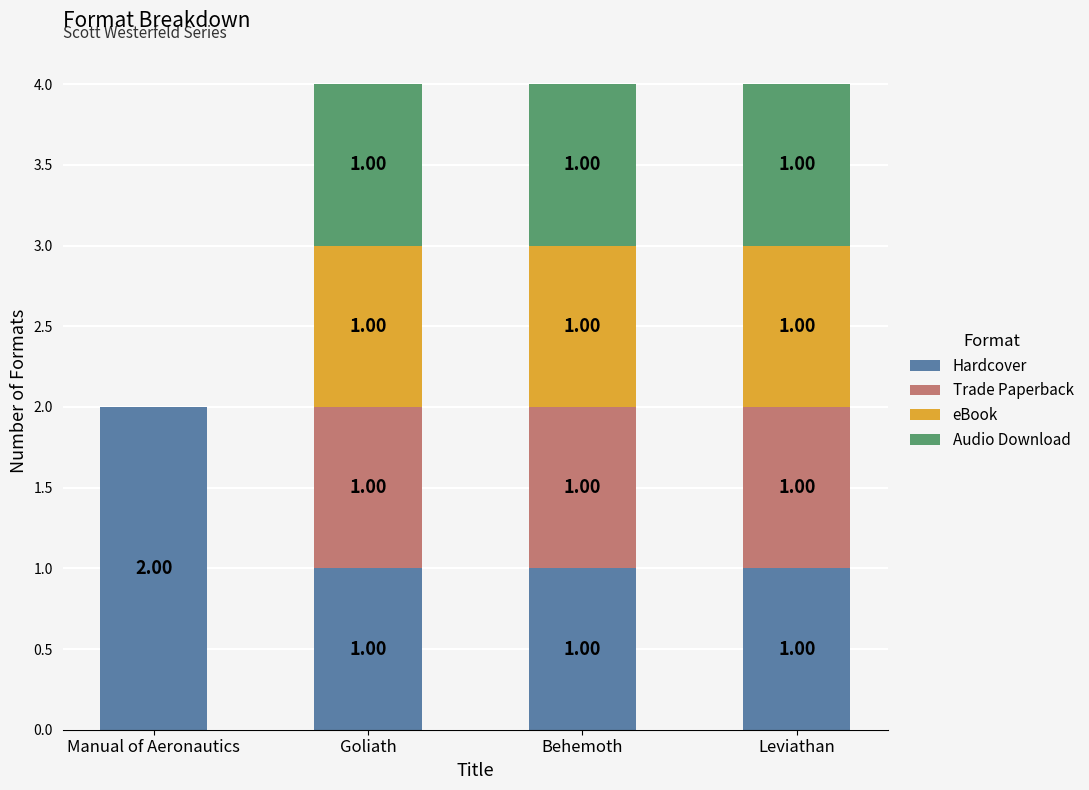

Are the bars grouped side by side (vs. stacked)?

No